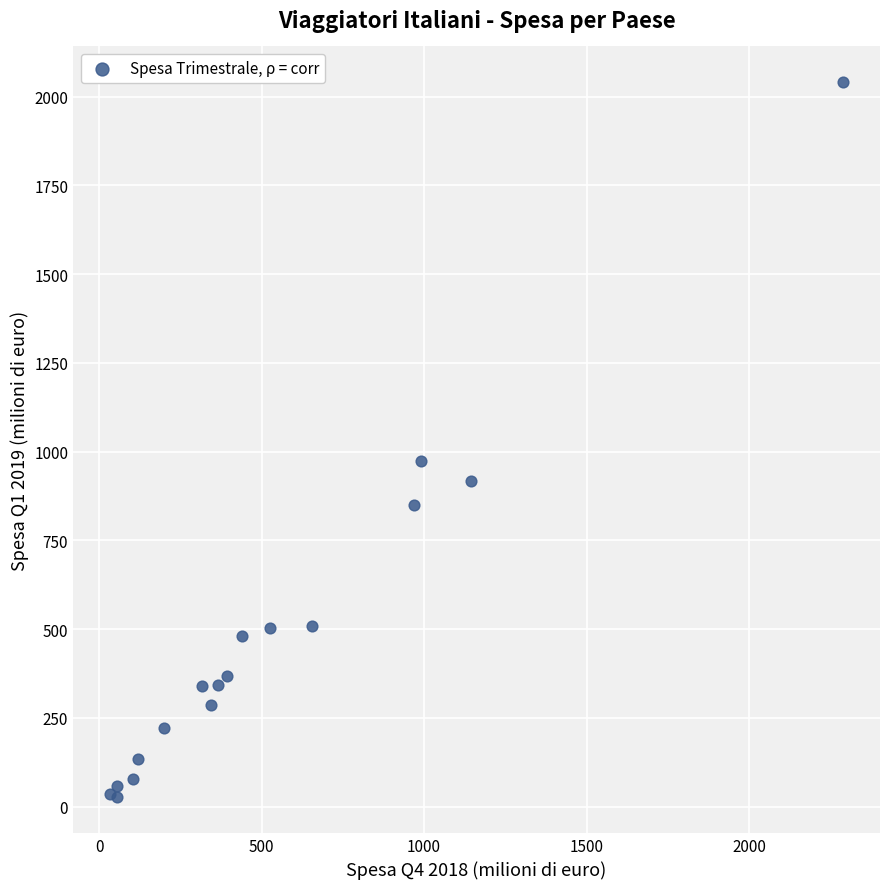

What Y value in the scatter plot is closest to 1033?

973.0